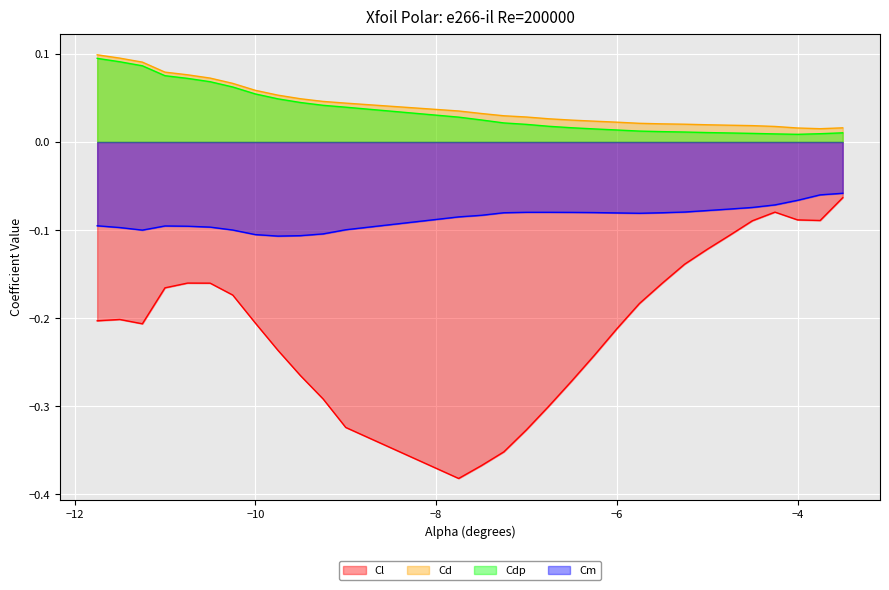

At how many categories does at least one series exceed 0?

30